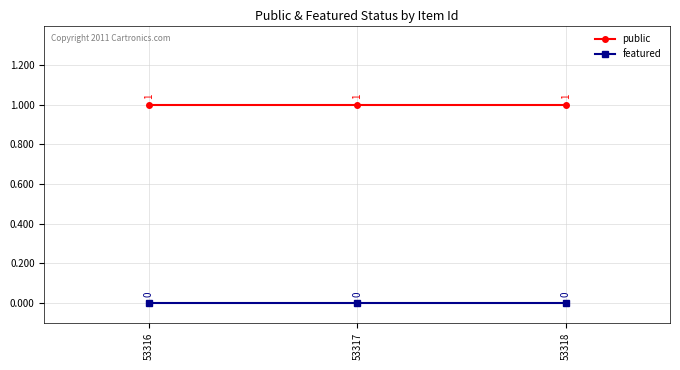

Reading left to right, list all the values displayed in this chart.

public: 53316=1	53317=1	53318=1
featured: 53316=0	53317=0	53318=0